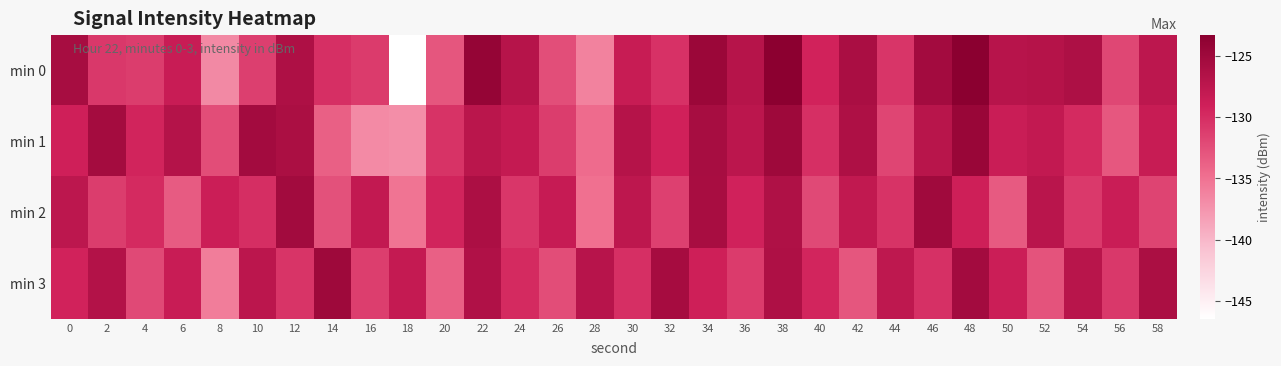

Reading left to right, extract all data points from this chart.

min 0: 0=-125.7	2=-130.8	4=-131.2	6=-128.5	8=-136.7	10=-131.4	12=-126.3	14=-130.2	16=-131.1	18=-146.4	20=-133.0	22=-124.2	24=-126.9	26=-132.4	28=-136.2	30=-128.4	32=-130.3	34=-124.7	36=-126.9	38=-123.4	40=-129.3	42=-126.0	44=-130.6	46=-125.4	48=-123.3	50=-127.0	52=-126.9	54=-126.2	56=-131.9	58=-127.5
min 1: 0=-129.0	2=-125.5	4=-129.3	6=-126.8	8=-132.3	10=-125.4	12=-126.1	14=-133.7	16=-136.8	18=-137.1	20=-130.5	22=-127.3	24=-128.1	26=-131.2	28=-134.5	30=-126.8	32=-129.1	34=-125.7	36=-127.4	38=-124.9	40=-130.2	42=-126.3	44=-131.8	46=-127.1	48=-124.5	50=-128.6	52=-127.9	54=-129.8	56=-133.1	58=-128.4
min 2: 0=-127.5	2=-131.2	4=-129.8	6=-133.4	8=-128.7	10=-130.1	12=-125.3	14=-132.6	16=-127.9	18=-135.2	20=-129.4	22=-126.1	24=-130.7	26=-128.3	28=-134.9	30=-127.6	32=-131.5	34=-125.8	36=-129.2	38=-126.4	40=-132.1	42=-127.8	44=-130.5	46=-125.1	48=-128.9	50=-133.3	52=-127.2	54=-130.9	56=-128.6	58=-131.7
min 3: 0=-129.3	2=-126.7	4=-132.1	6=-128.5	8=-135.8	10=-127.4	12=-130.6	14=-124.9	16=-131.3	18=-128.1	20=-133.7	22=-126.5	24=-129.8	26=-132.4	28=-127.0	30=-130.2	32=-125.6	34=-128.9	36=-131.1	38=-126.3	40=-129.5	42=-133.0	44=-127.7	46=-130.3	48=-125.4	50=-128.7	52=-132.8	54=-127.1	56=-130.8	58=-126.0